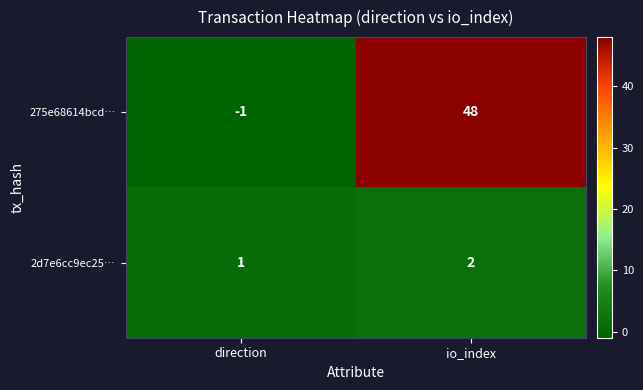

Which series changed the most between direction and io_index?

275e68614bcd…